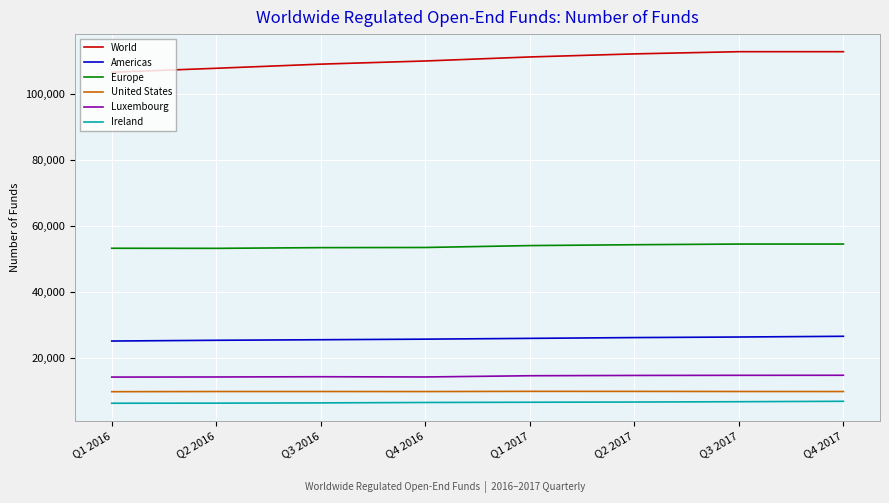

What value does the Ireland series have at Q4 2017?

6831